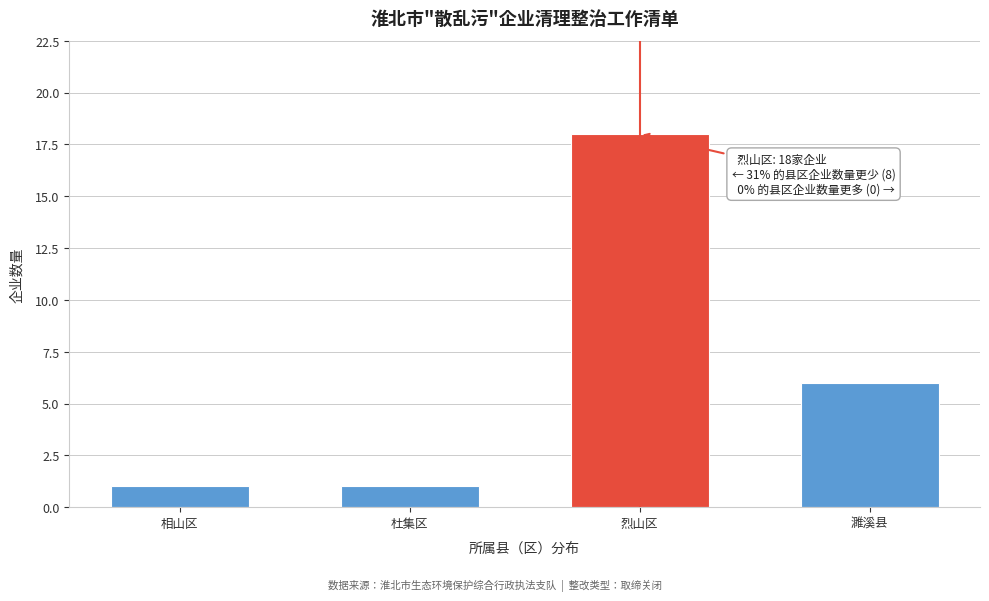

Reading left to right, extract all data points from this chart.

1	1	18	6